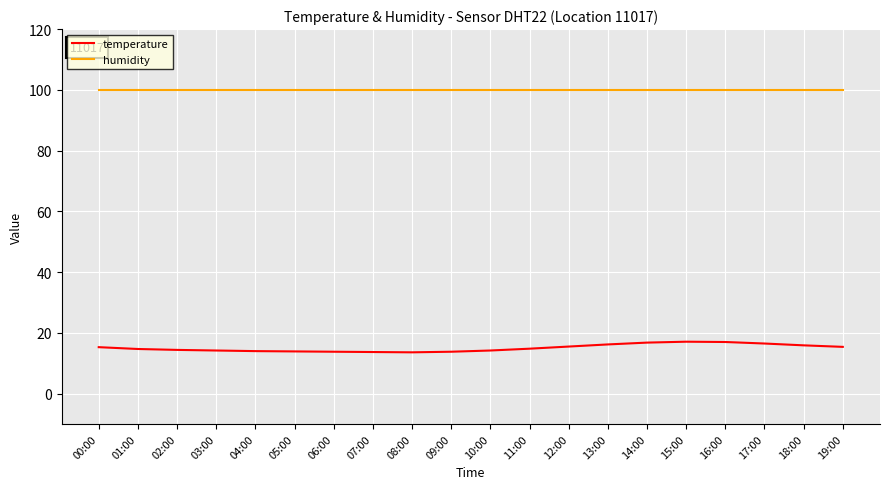

What is the total value across all series at 16:00?

116.9